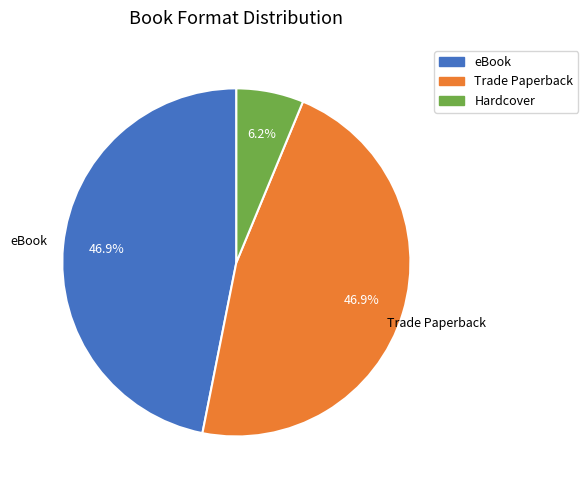

What percentage is the eBook slice, to the nearest percent?

47%